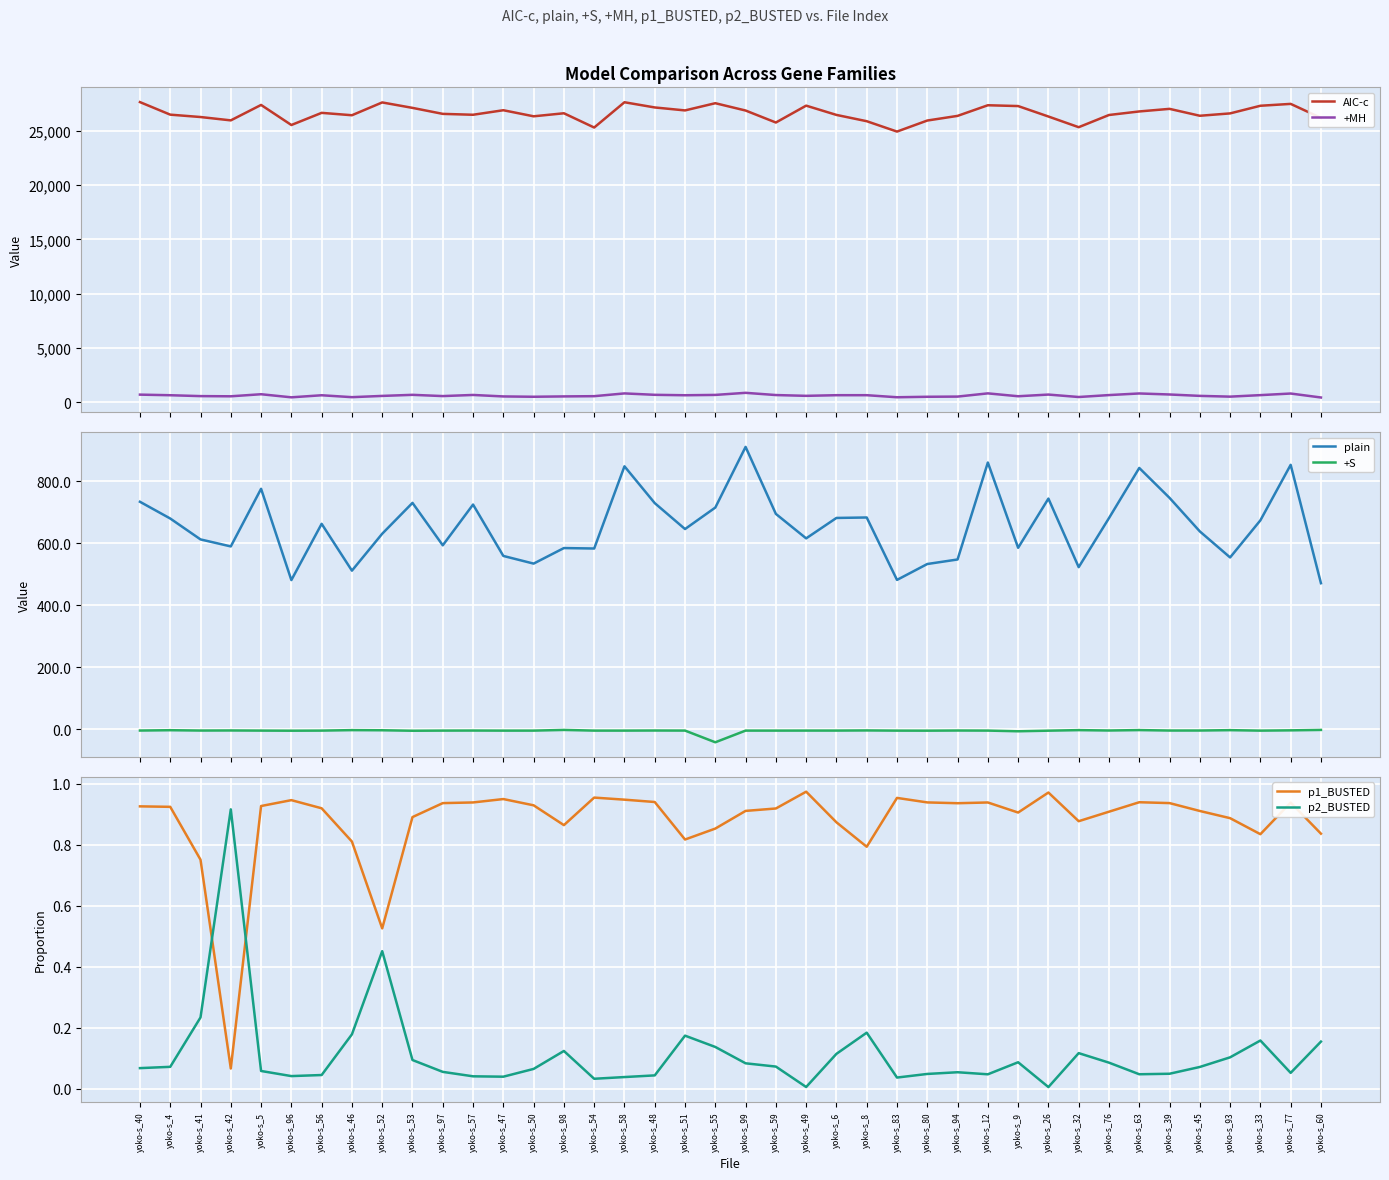

Read the p1_BUSTED value at yoko-s_5.

0.9